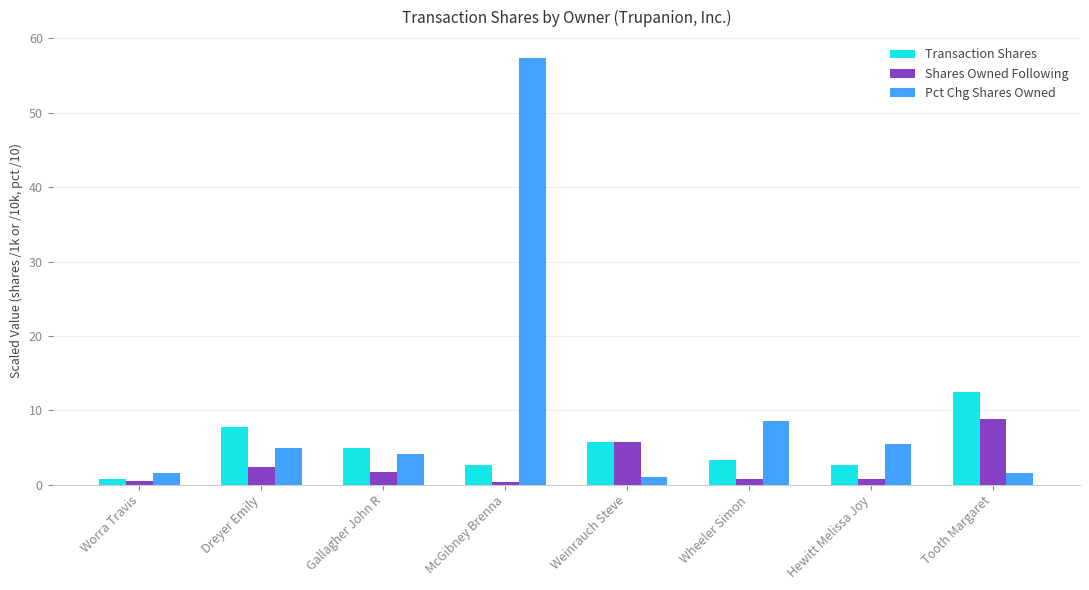

Is it true that Pct Chg Shares Owned equals 4.1 at Gallagher John R?

True